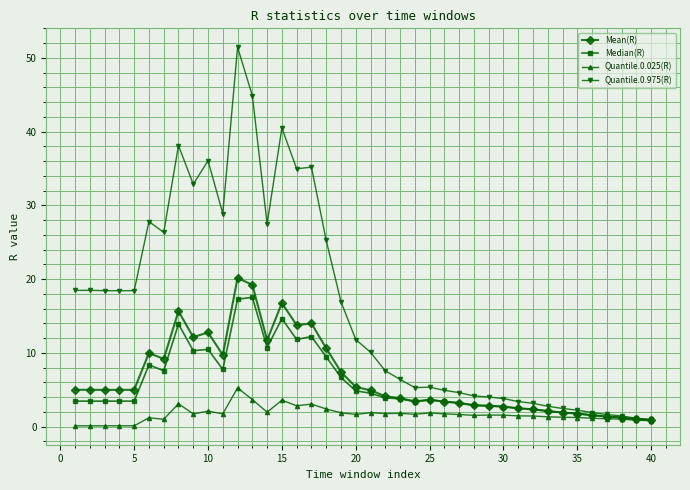

Rank the series by their maximum value, from lowest to highest.

Quantile.0.025(R), Median(R), Mean(R), Quantile.0.975(R)